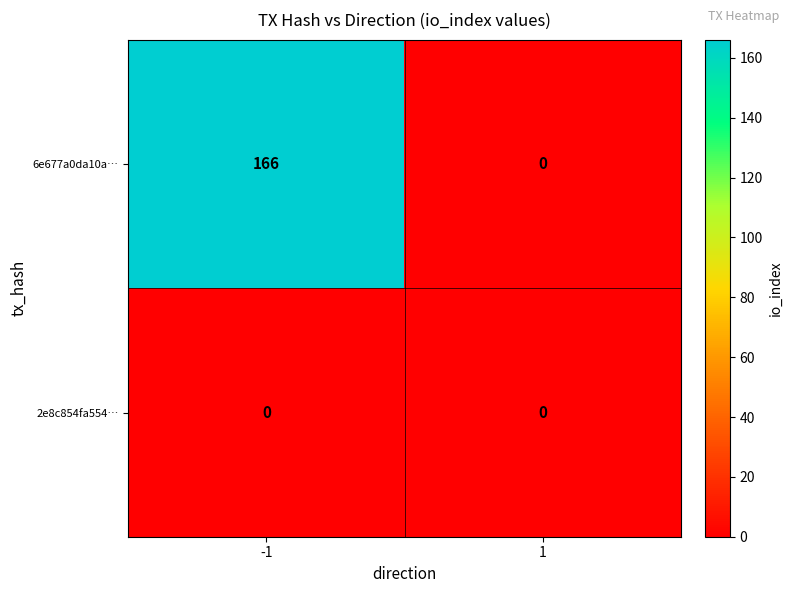

At which category does the chart reach its peak across all series?

-1